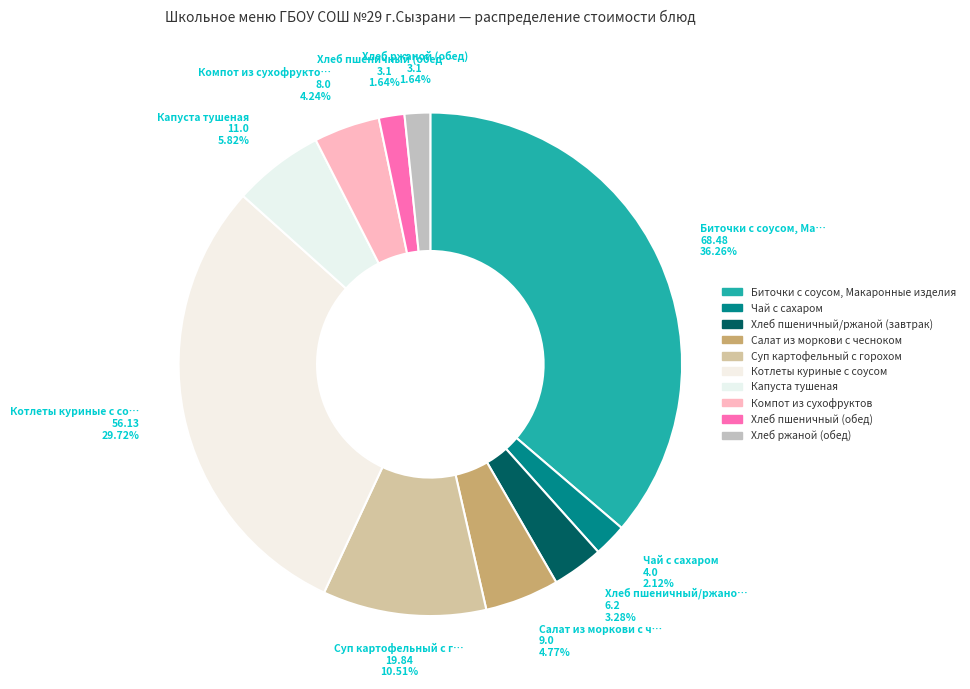

Is there any slice that represents more than half of the pie?

No